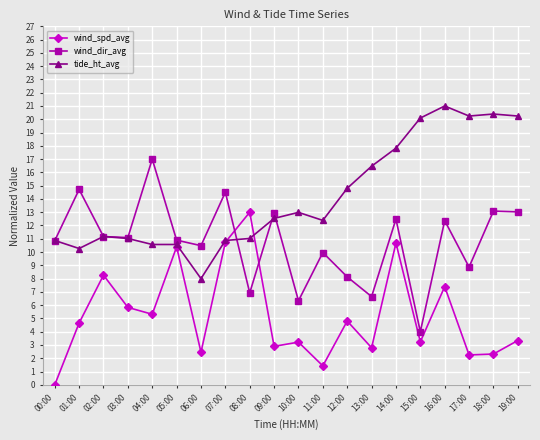

Which label corresponds to the smallest value in the chart?

00:00